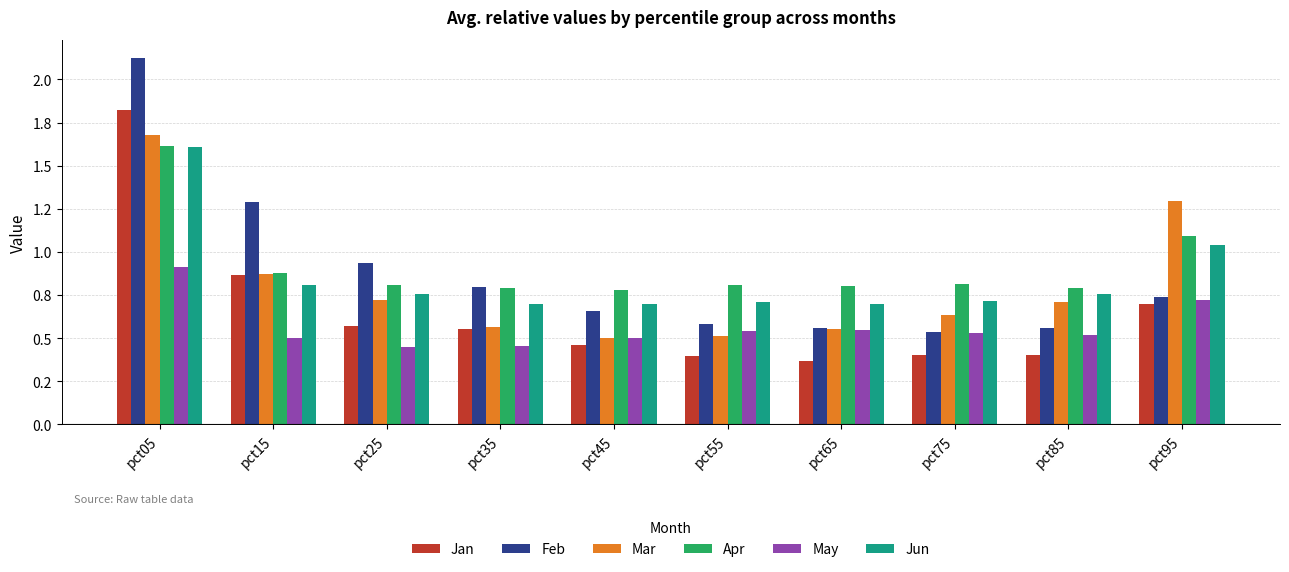

What is the difference between the maximum and minimum values in the Feb series?

1.6